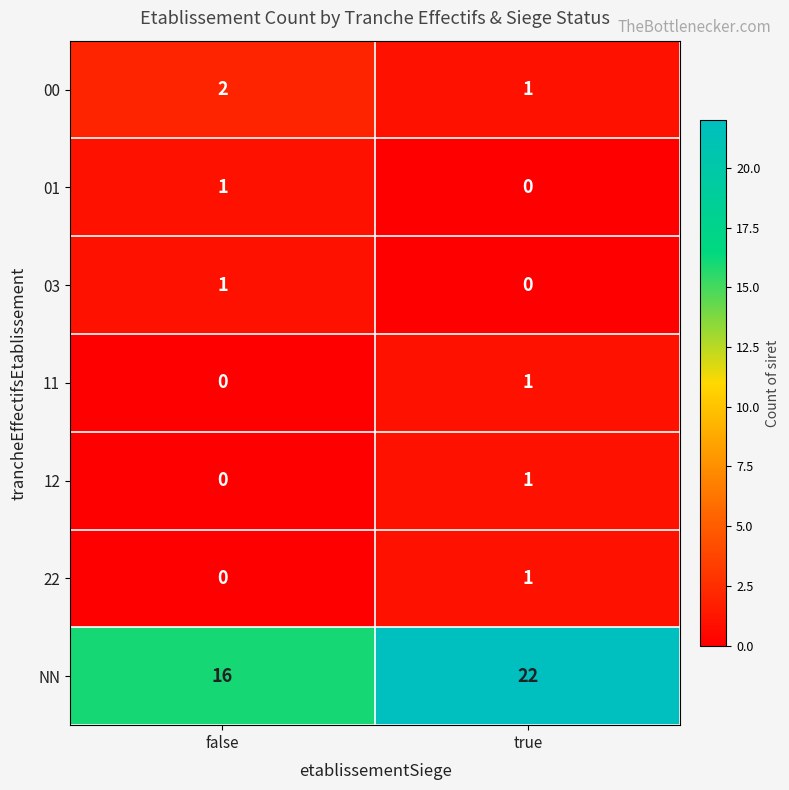

Reading left to right, list all the values displayed in this chart.

00: false=2	true=1
01: false=1	true=0
03: false=1	true=0
11: false=0	true=1
12: false=0	true=1
22: false=0	true=1
NN: false=16	true=22